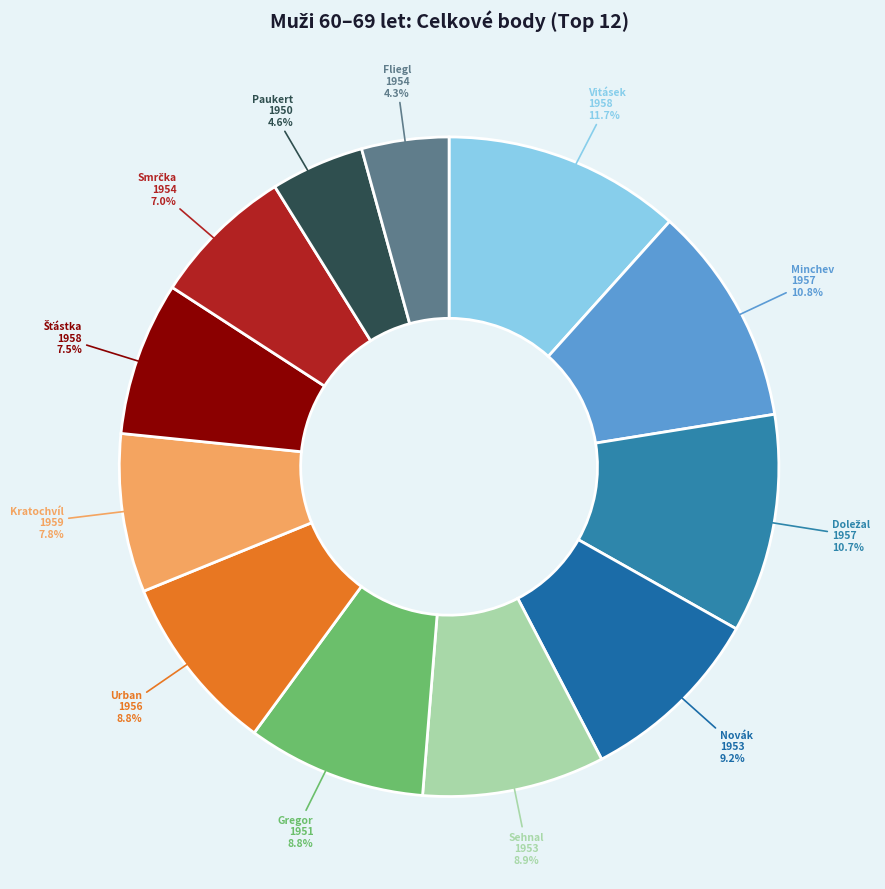

To the nearest percent, what is the difference between the largest and smallest slice percentages?

7%